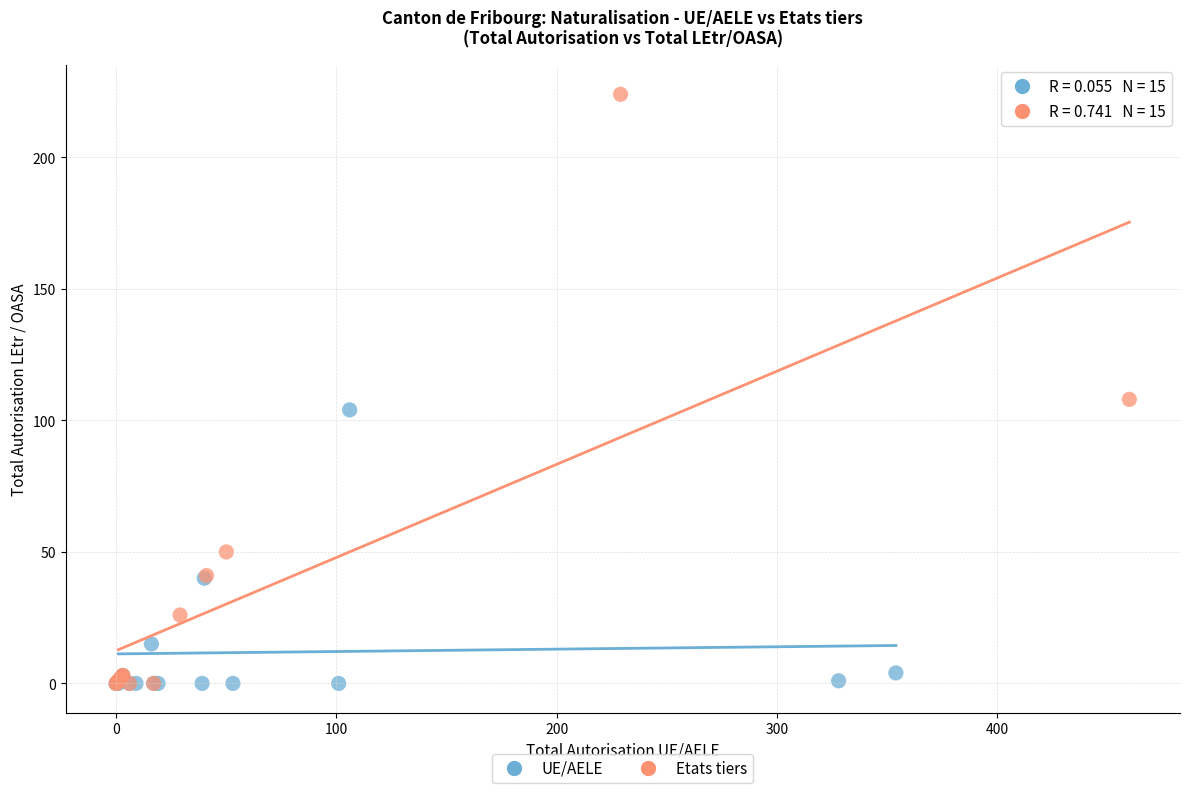

Which series has the widest spread of Y values?

Etats tiers